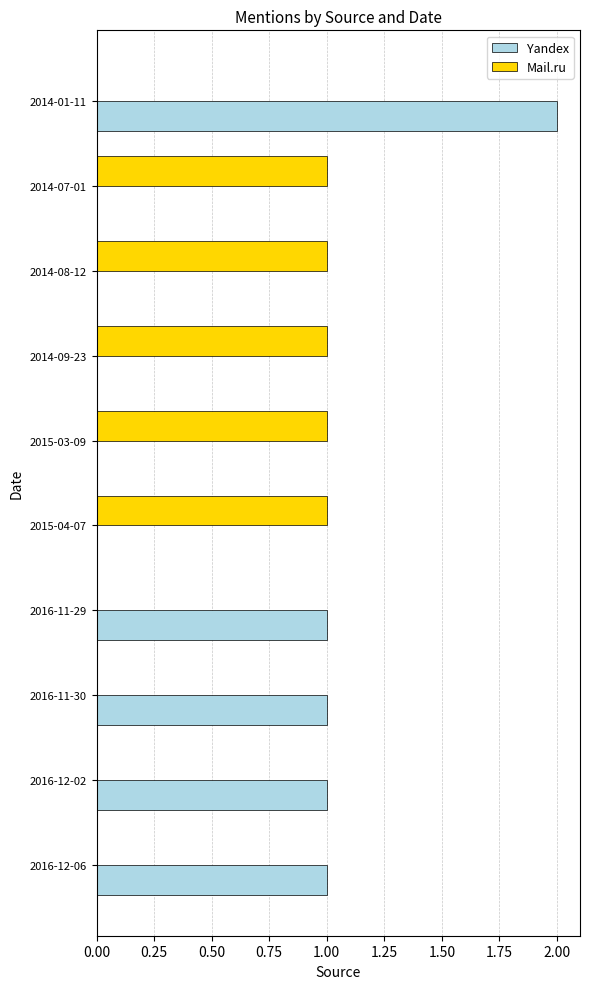

What is the sum of all Mail.ru values?

5